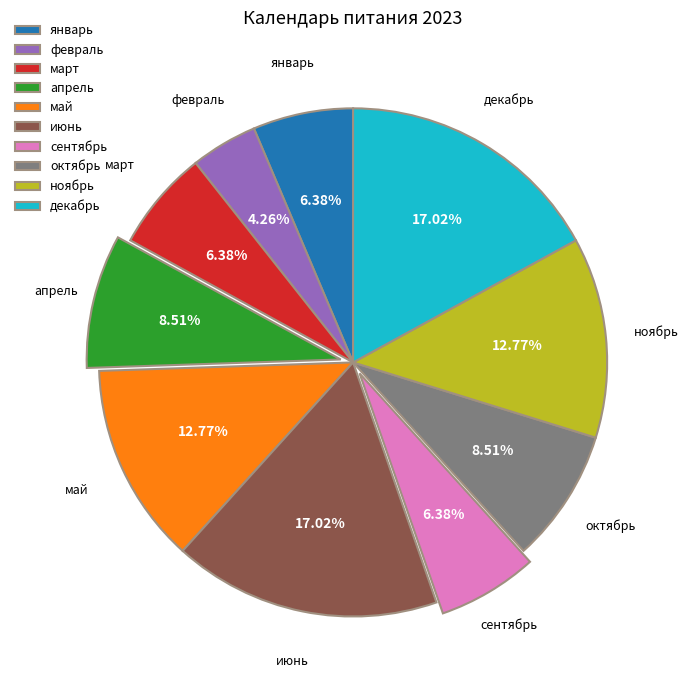

Approximately how many times larger is the value at июнь compared to январь?

2.7